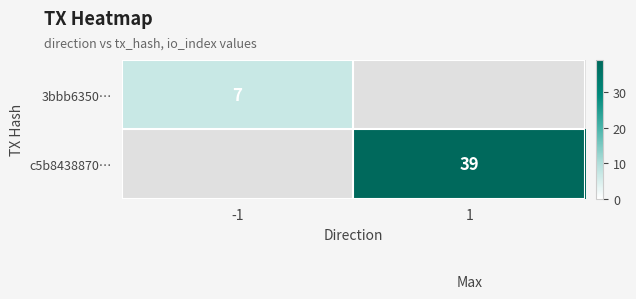

The 3bbb6350… series shows 2 at -1. True or false?

False